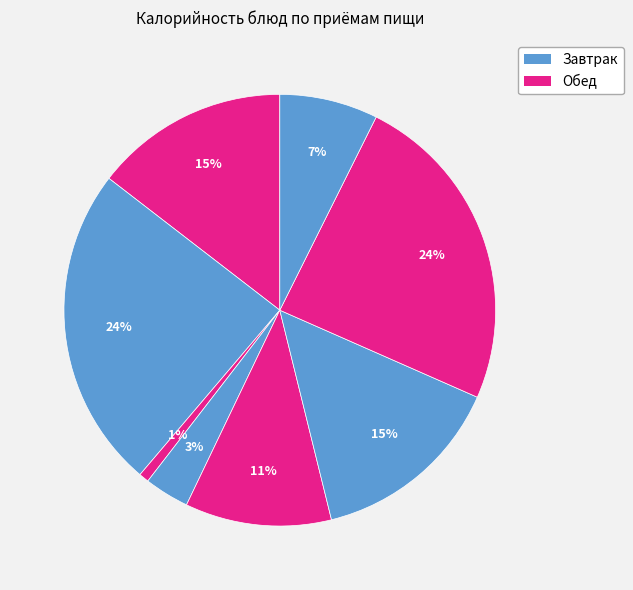

How many segments does this pie chart have?

8